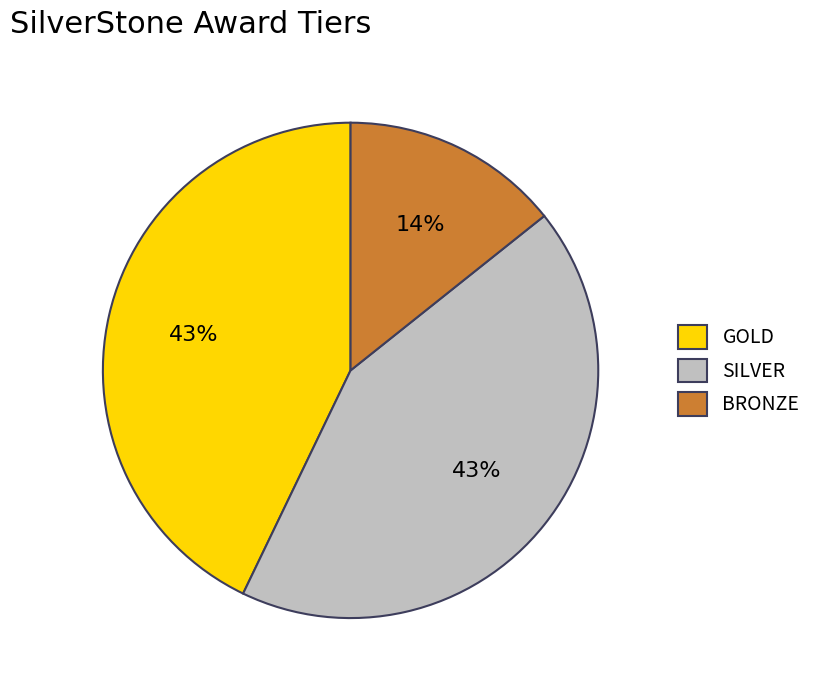

True or false: GOLD accounts for 53% of the total.

False